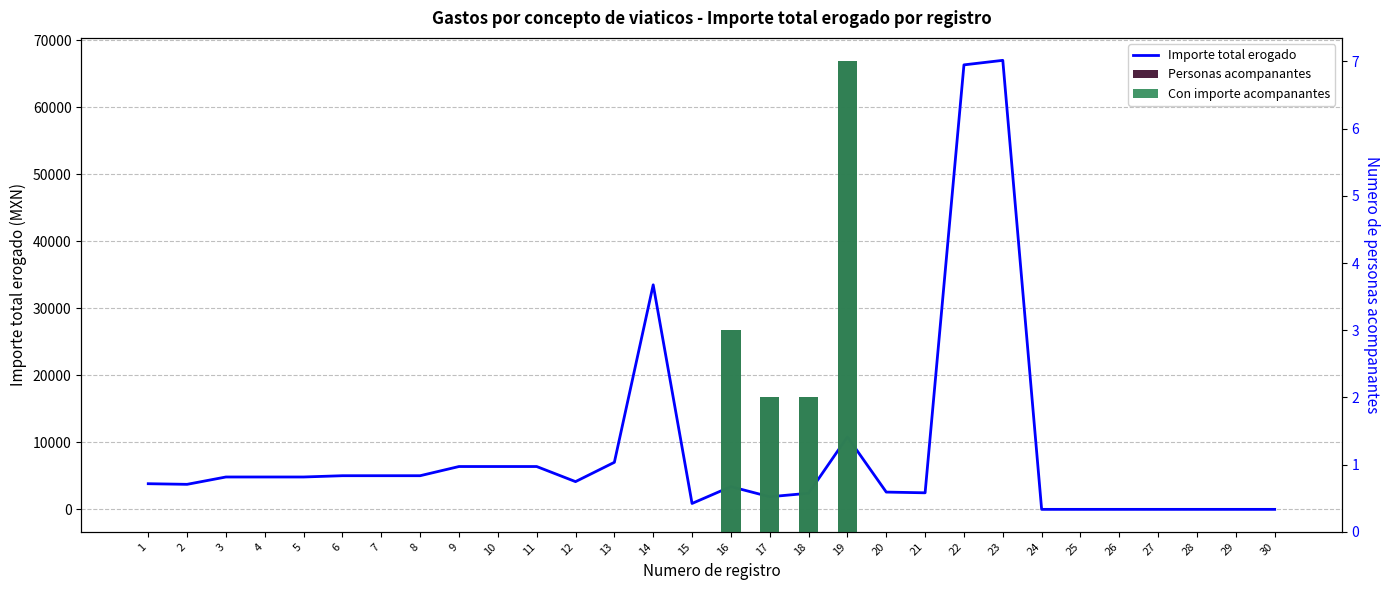

What is the average value of the Importe total erogado series?

8620.9